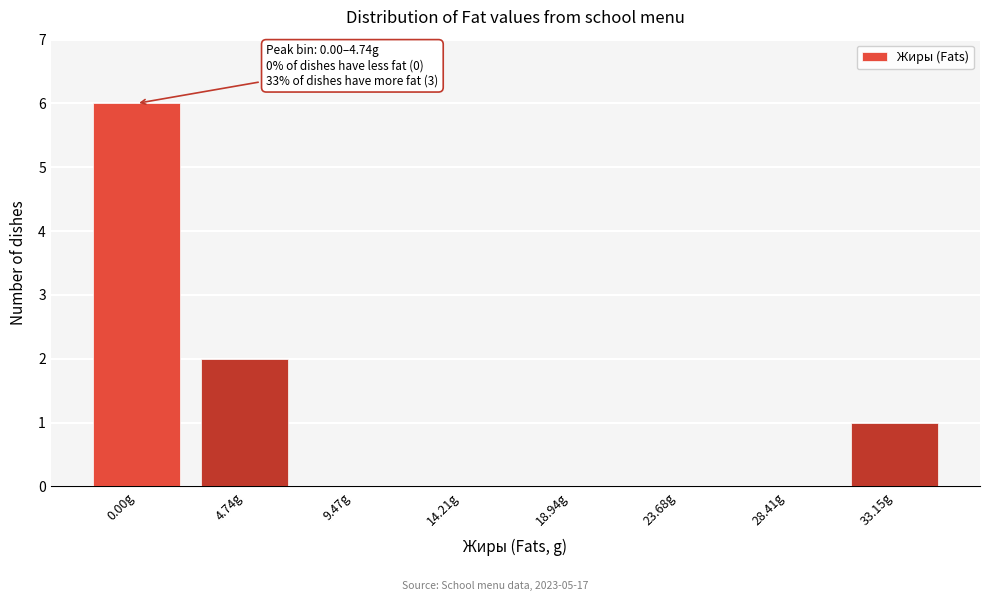

Reading left to right, list all the values displayed in this chart.

0.00g=6	4.74g=2	9.47g=0	14.21g=0	18.94g=0	23.68g=0	28.41g=0	33.15g=1